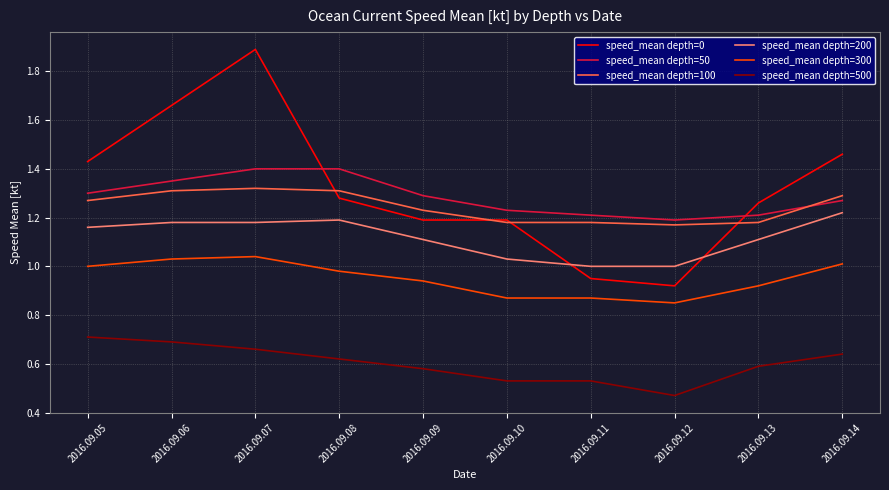

How many values in the speed_mean depth=0 series are below 1?

2